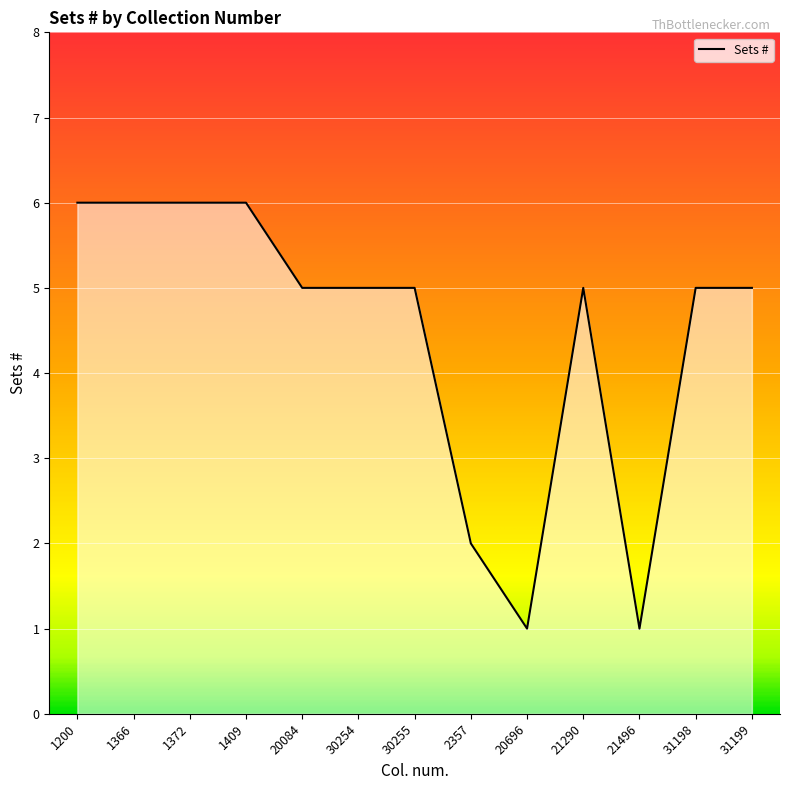

What position from the left is 1409?

4